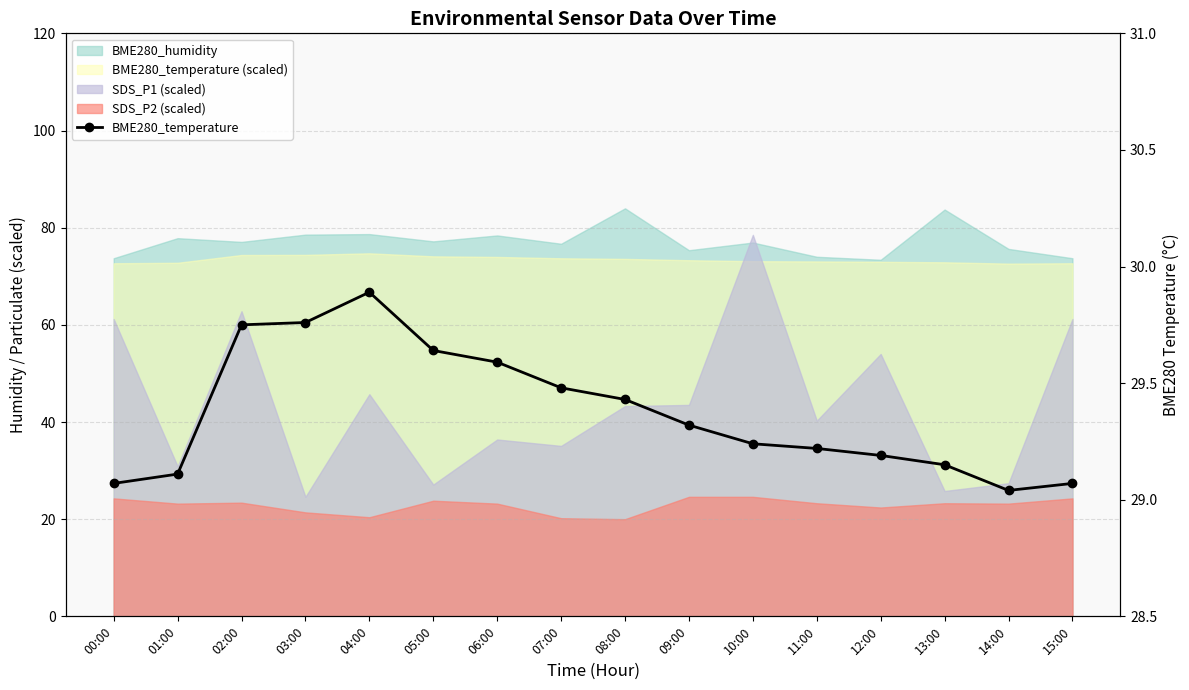

List the labels in order of value, smallest first.

14:00, 00:00, 15:00, 01:00, 13:00, 12:00, 11:00, 10:00, 09:00, 08:00, 07:00, 06:00, 05:00, 02:00, 03:00, 04:00